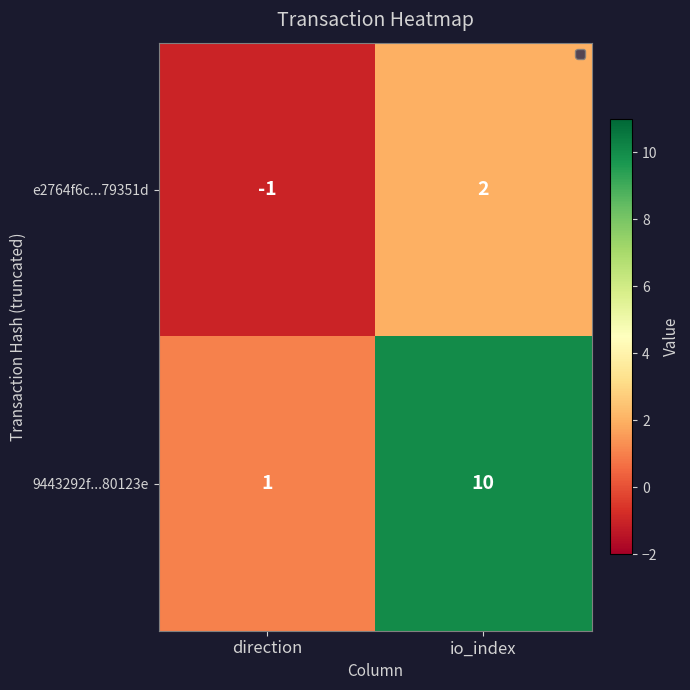

Reading left to right, transcribe all the data shown in this chart.

e2764f6c...79351d: direction=-1	io_index=2
9443292f...80123e: direction=1	io_index=10